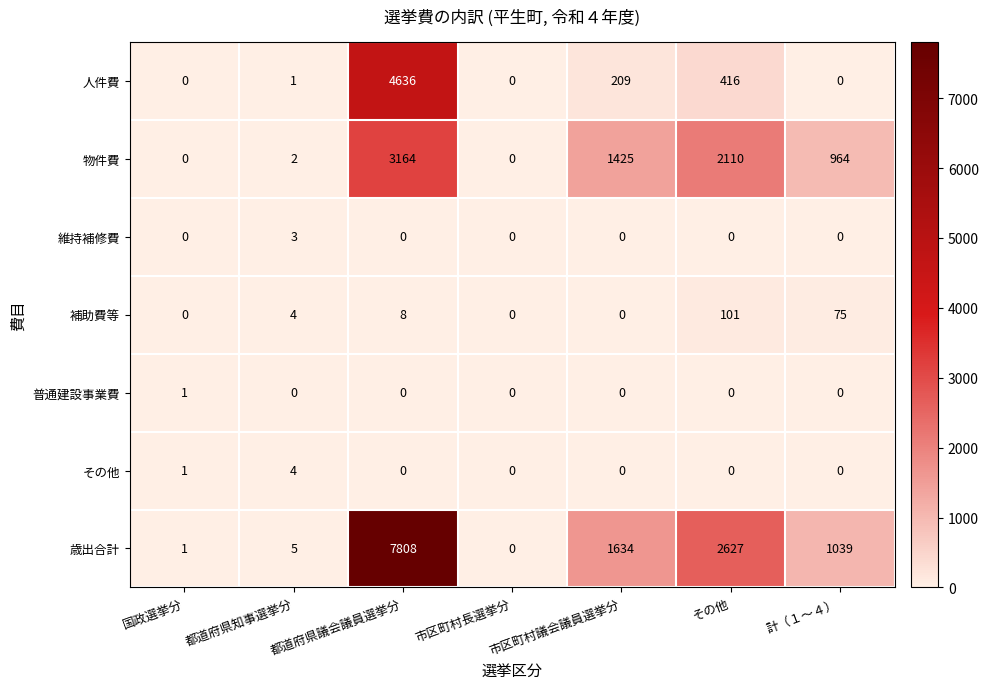

True or false: その他 has a value of 0 at その他.

True